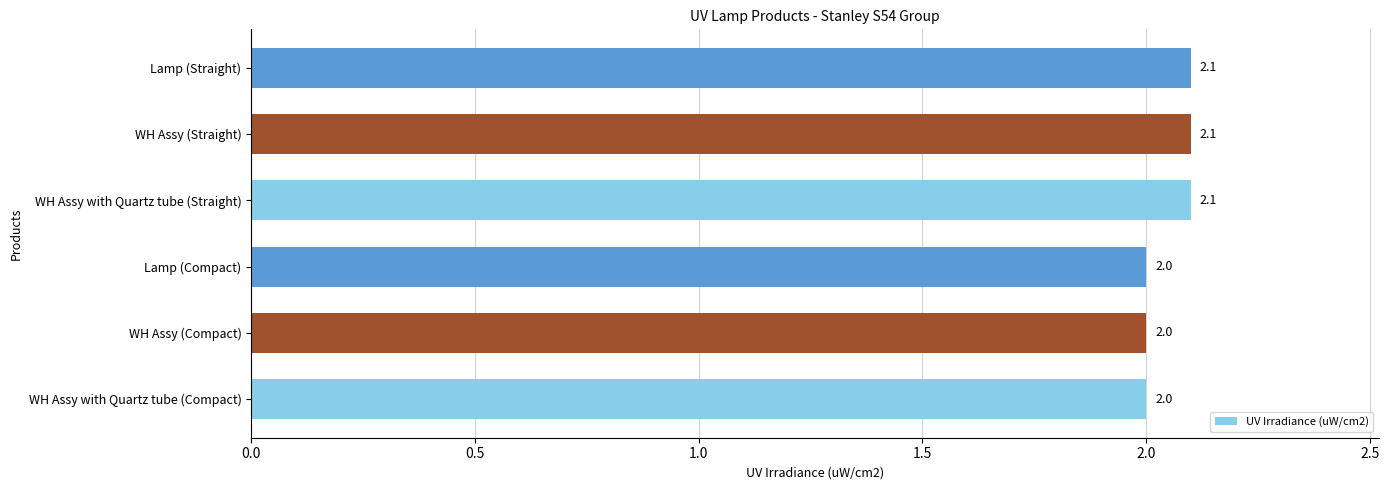

What is the change in value from WH Assy (Compact) to WH Assy (Straight)?

+0.1